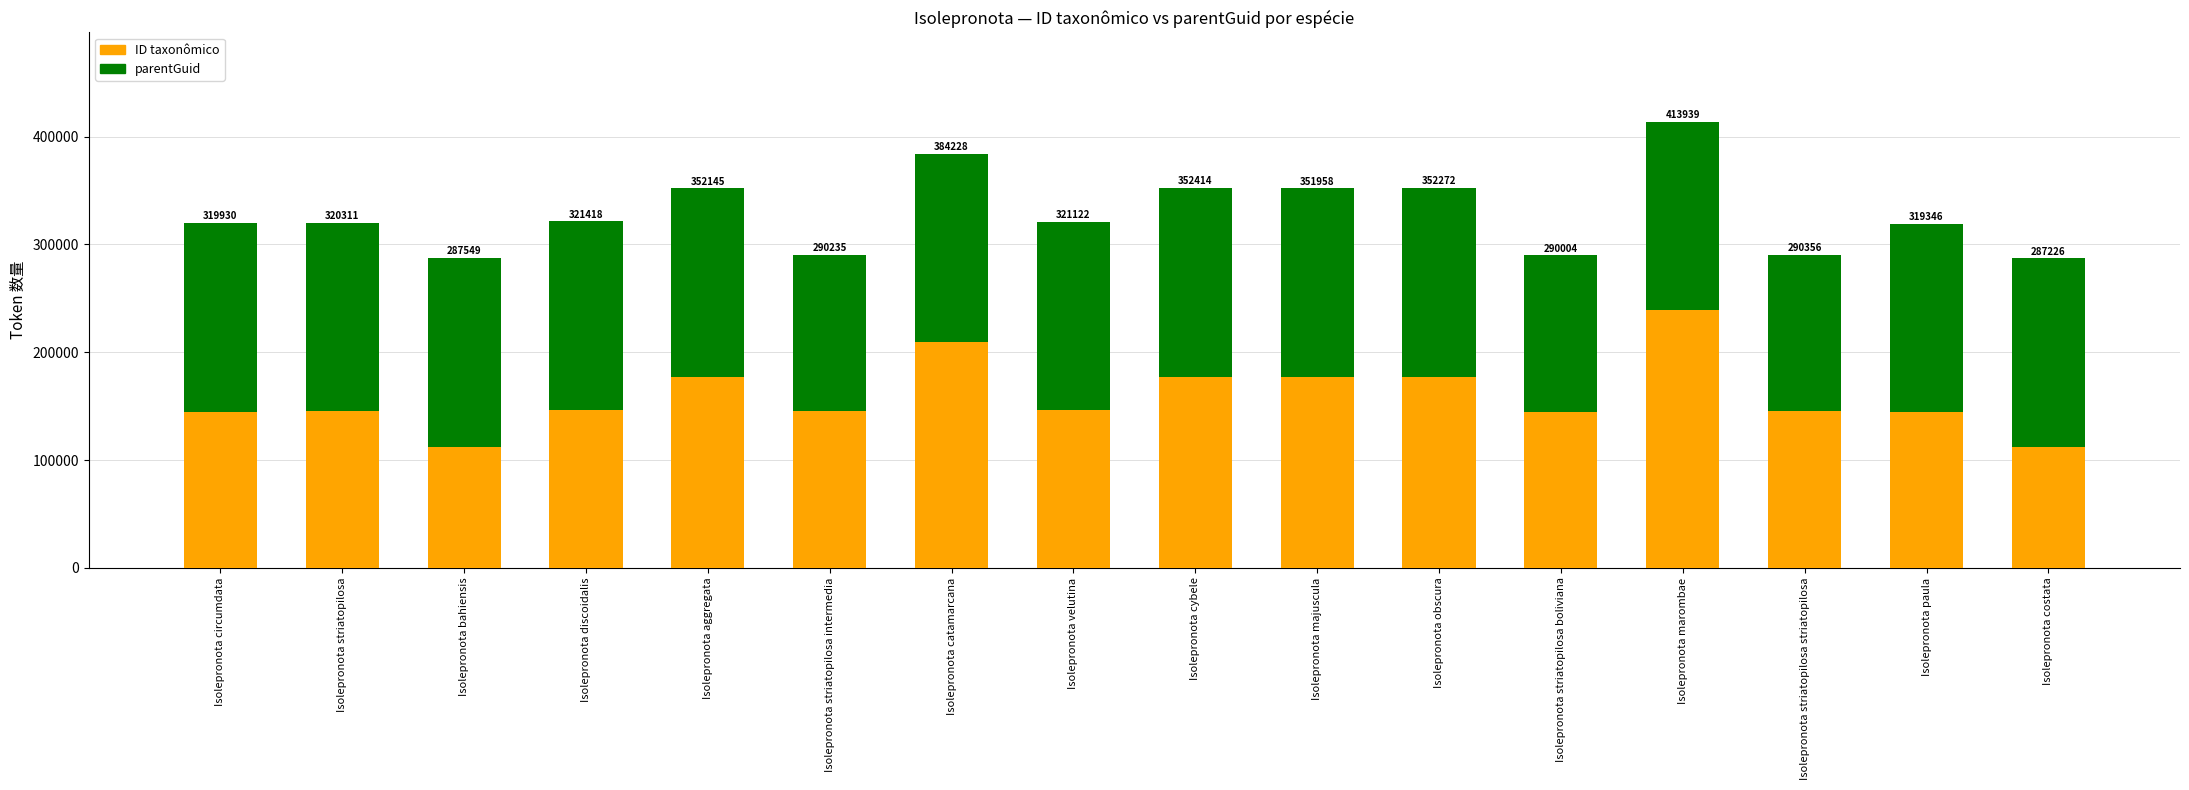

Rank the series by their maximum value, from lowest to highest.

parentGuid, ID taxonômico